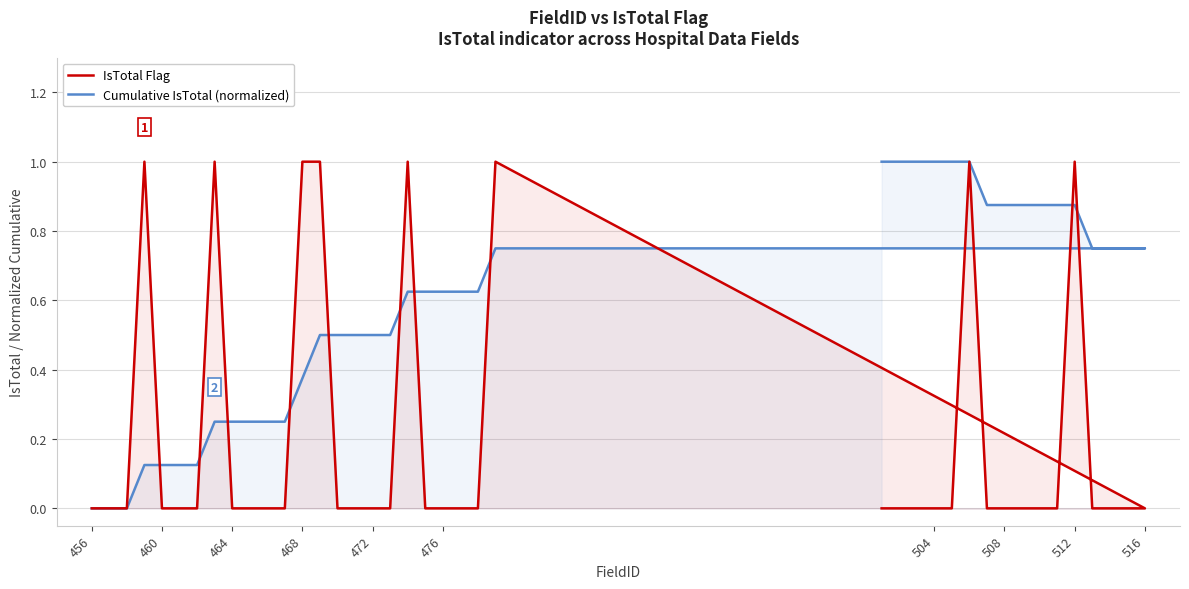

At how many categories does at least one series exceed 0?

37